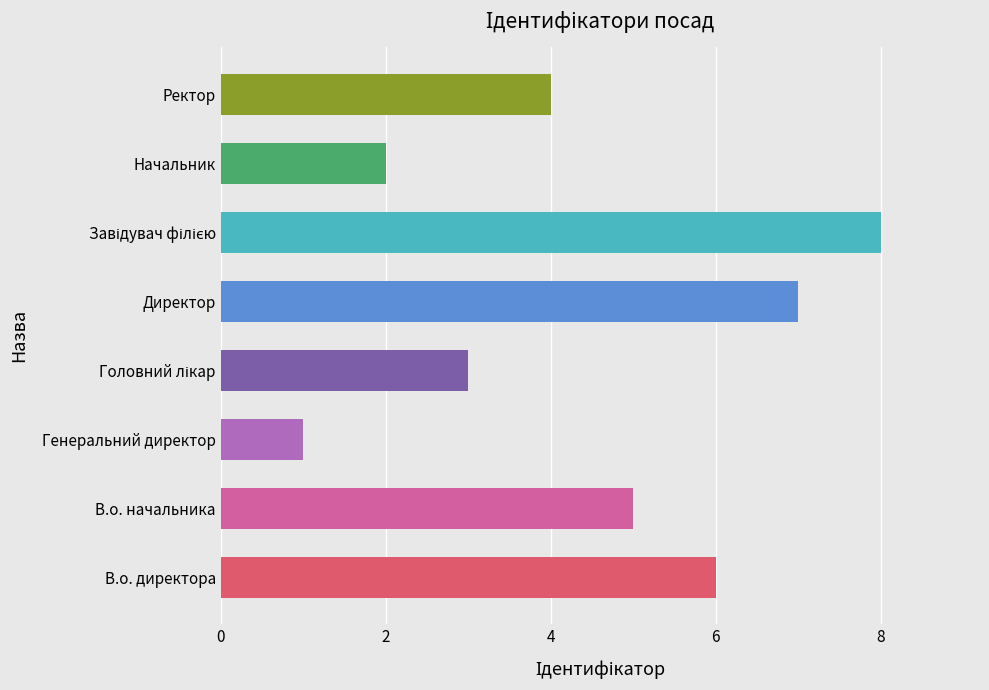

Reading bottom to top, what are all the values shown in this chart?

6	5	1	3	7	8	2	4